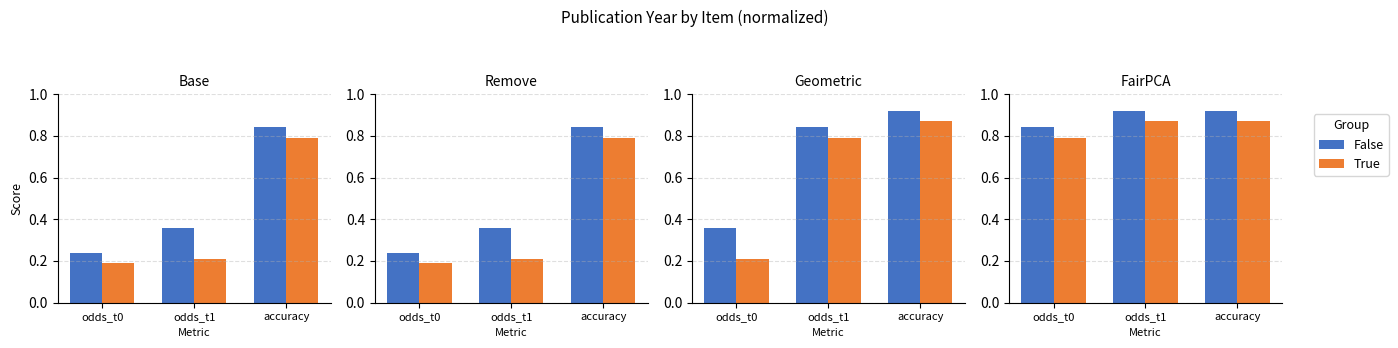

The True series shows 0.8 at odds_t0. True or false?

True